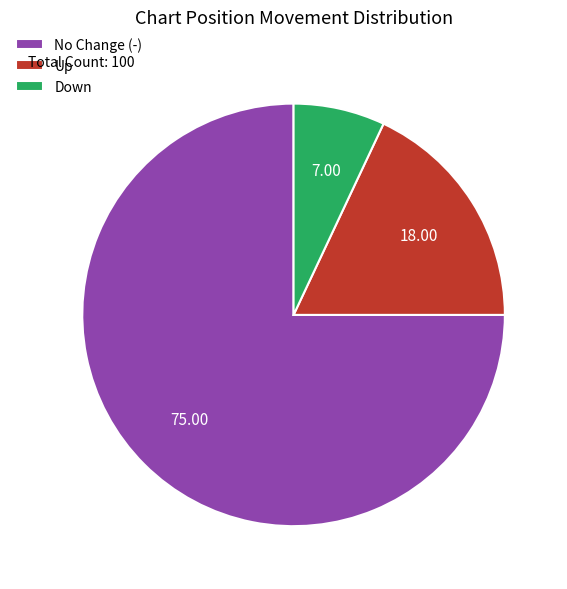

How many slices are in this pie chart?

3